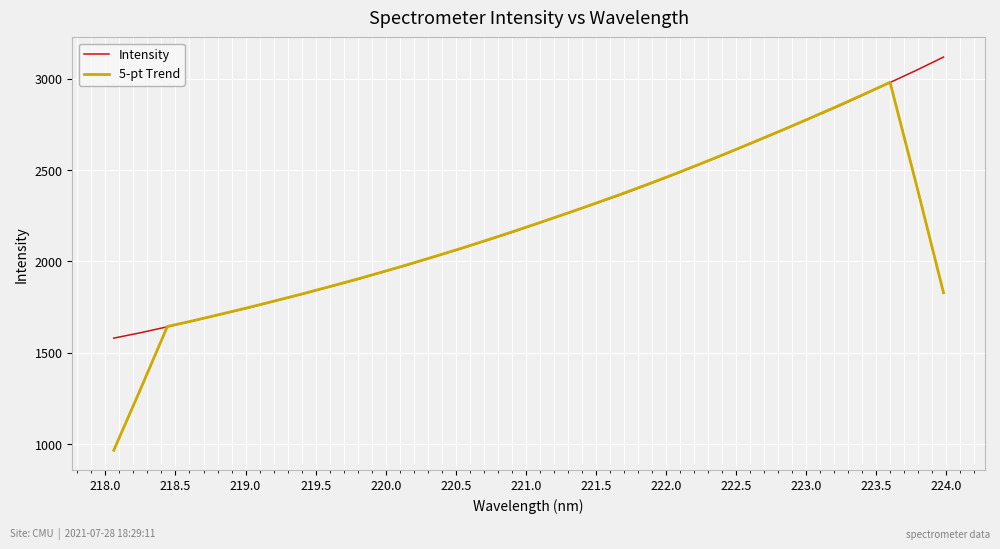

Which series has the largest range (max minus min)?

5-pt Trend